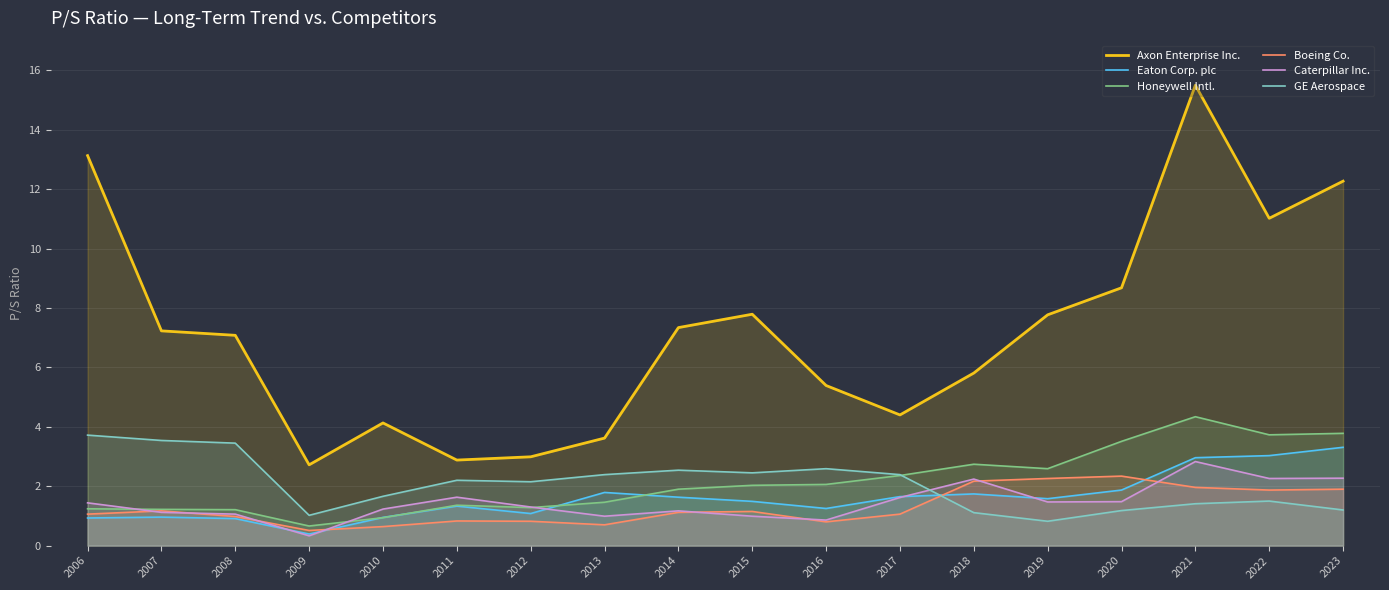

What are all the series names shown in the legend?

Axon Enterprise Inc., Eaton Corp. plc, Honeywell Intl., Boeing Co., Caterpillar Inc., GE Aerospace